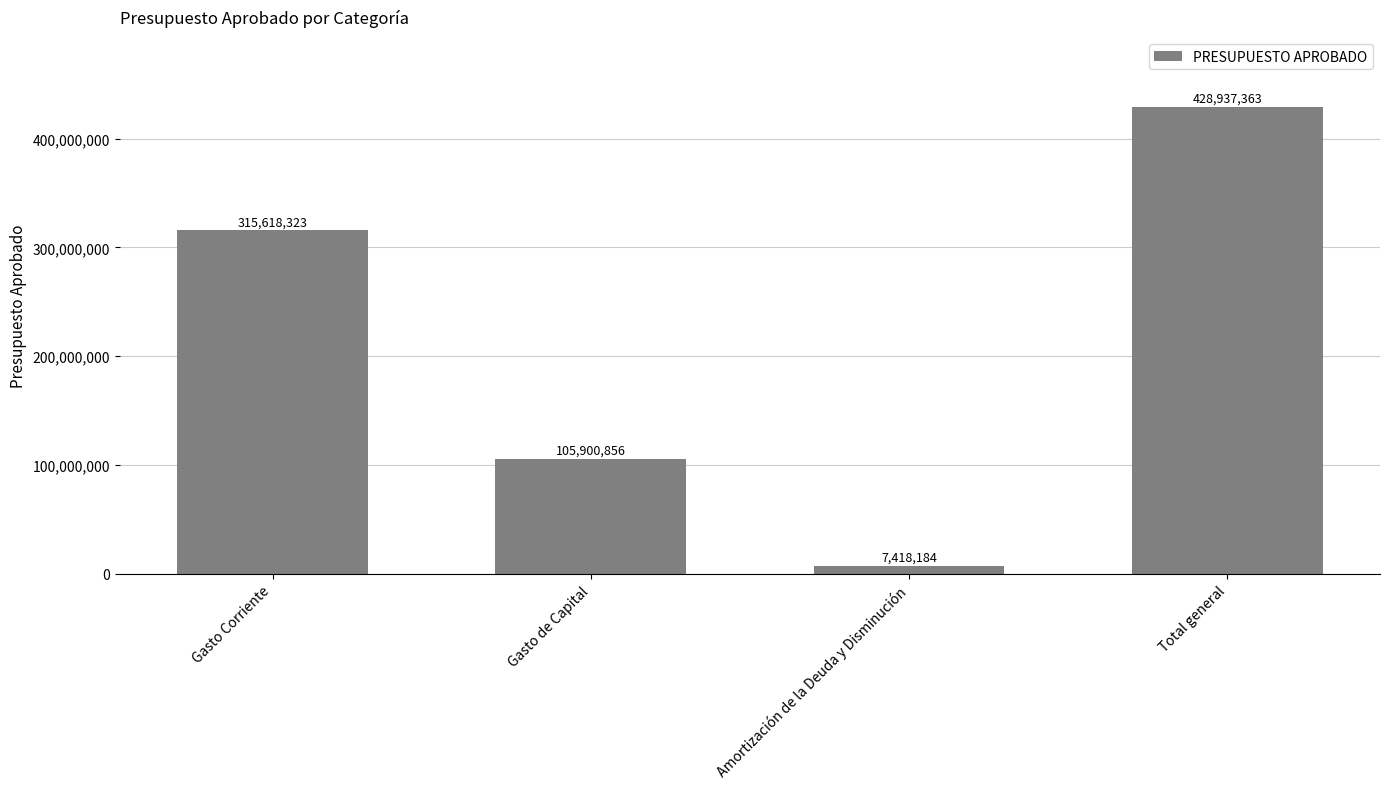

List the labels in order of value, smallest first.

Amortización de la Deuda y Disminución, Gasto de Capital, Gasto Corriente, Total general